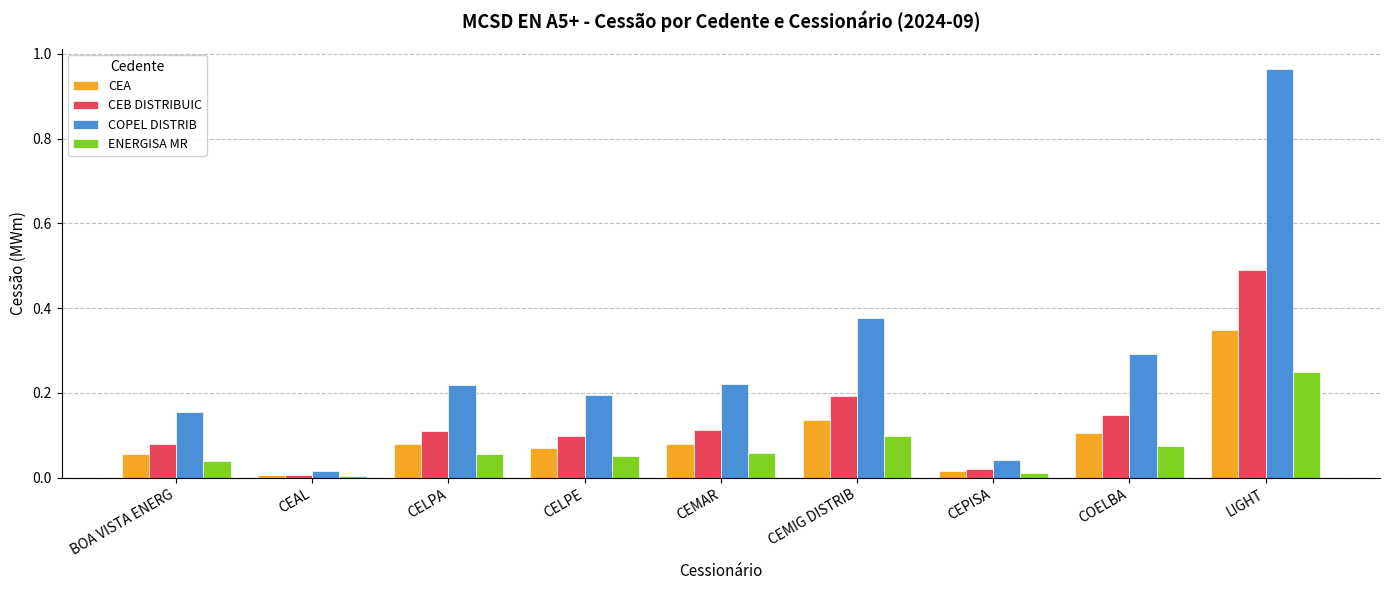

What is the approximate value of CEB DISTRIBUIC at LIGHT?

0.5